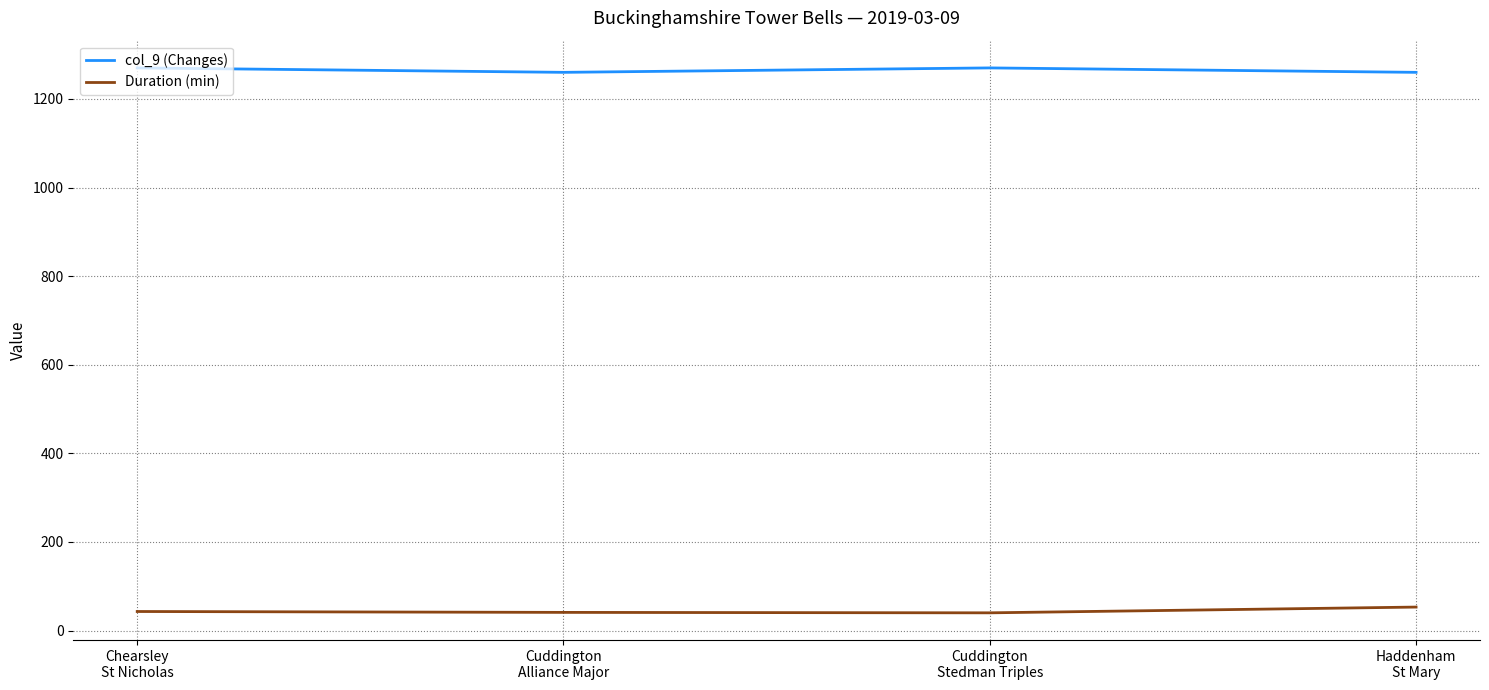

At Chearsley
St Nicholas, list the series in order from smallest to largest.

Duration (min), col_9 (Changes)